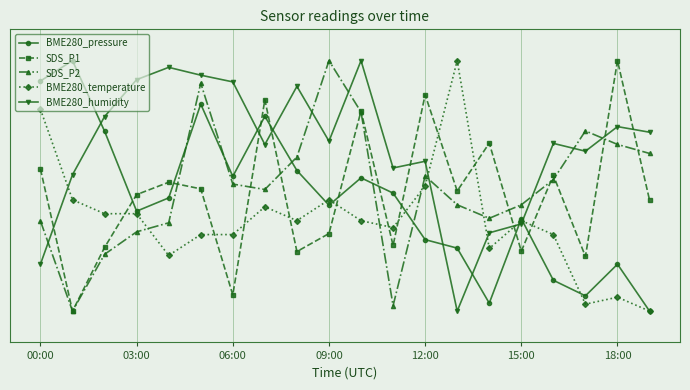

Is this an area chart (filled region under the line)?

No